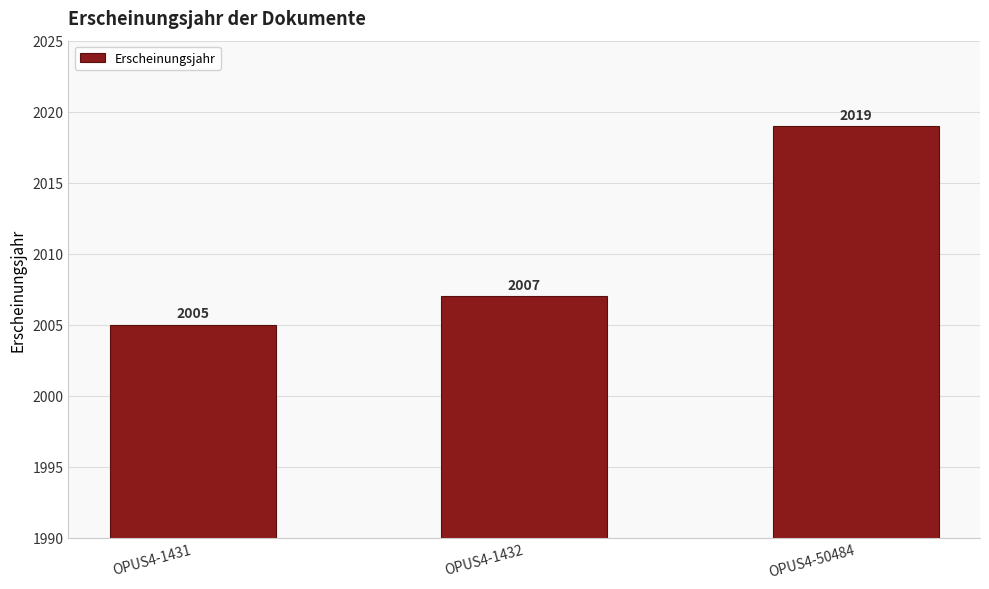

Count the number of data series in this chart.

1